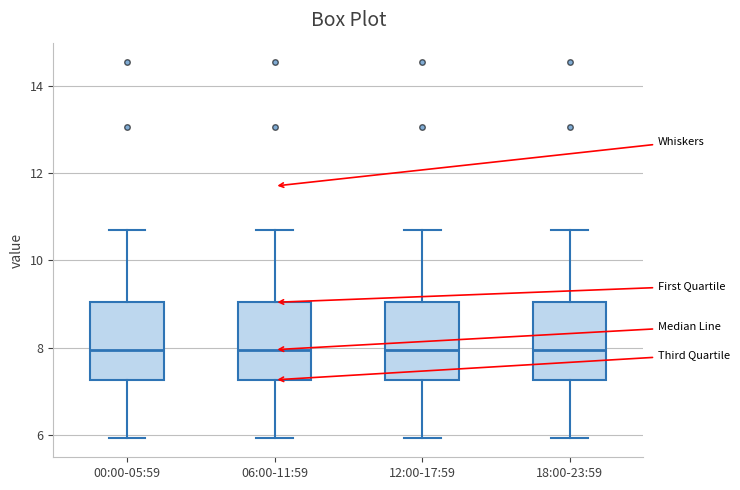

Reading left to right, transcribe this box plot: for each box, give where its median line is, the range the box spans, and where its two whiskers end, as read against the y-axis. The values are not printed on the chart, so give them approximately, as read against the axis.

00:00-05:59: median 8.0, box 7.2 to 9.0, whiskers 6.0 to 10.8
06:00-11:59: median 8.0, box 7.2 to 9.0, whiskers 6.0 to 10.8
12:00-17:59: median 8.0, box 7.2 to 9.0, whiskers 6.0 to 10.8
18:00-23:59: median 8.0, box 7.2 to 9.0, whiskers 6.0 to 10.8